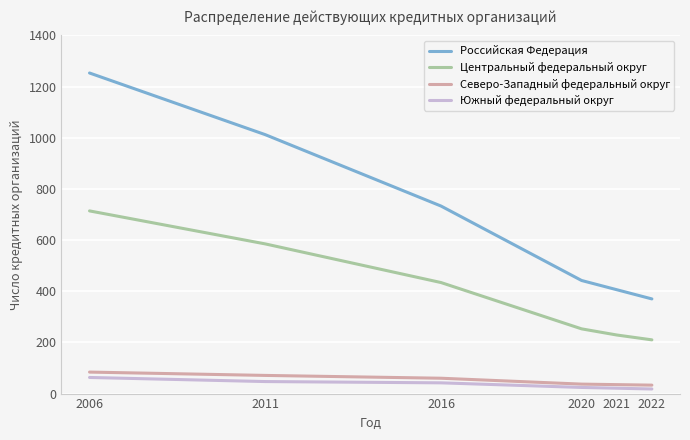

Which series has the largest range (max minus min)?

Российская Федерация